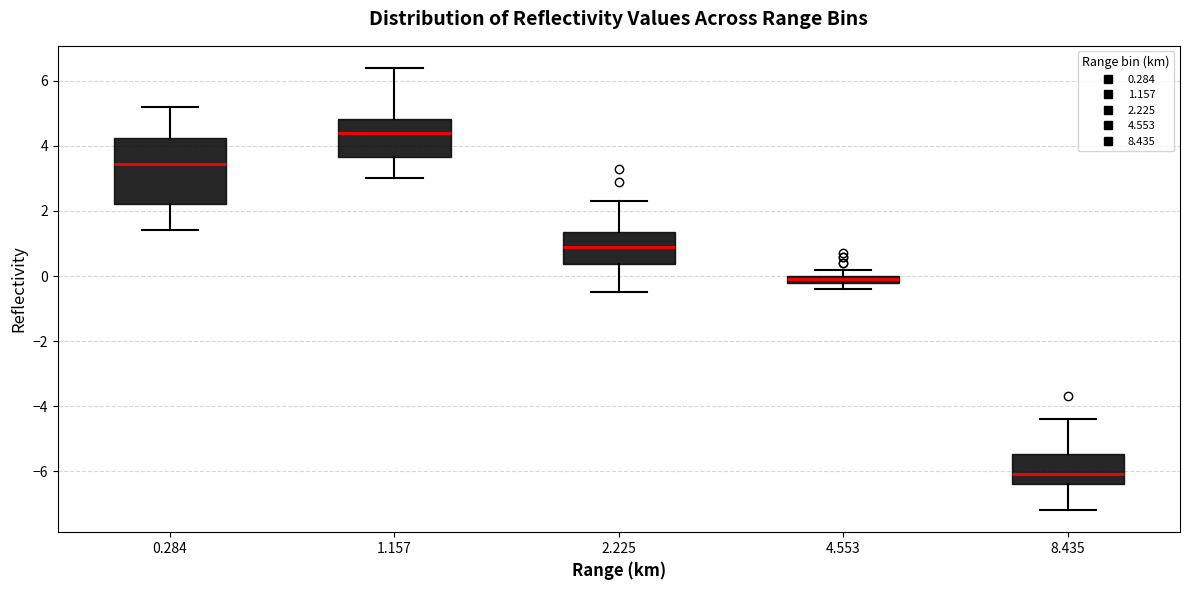

Where is the lower edge of the box at x = 2.225 on the y-axis? The values are not printed on the chart, so give them approximately, as read against the axis.

0.4